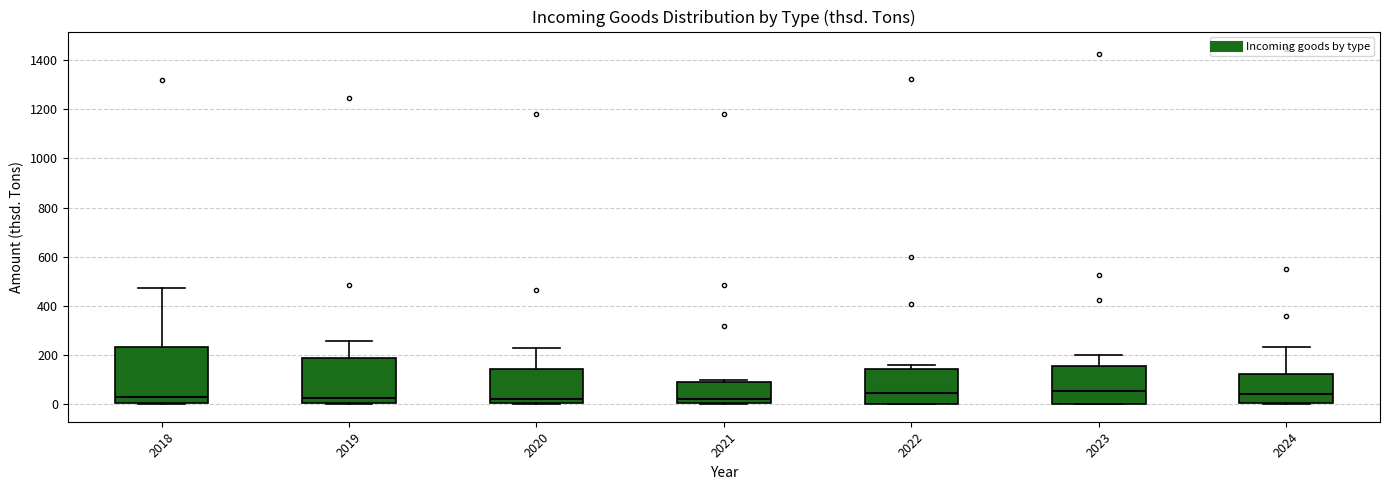

Where is the upper edge of the box at x = 2022 on the y-axis? The values are not printed on the chart, so give them approximately, as read against the axis.

140